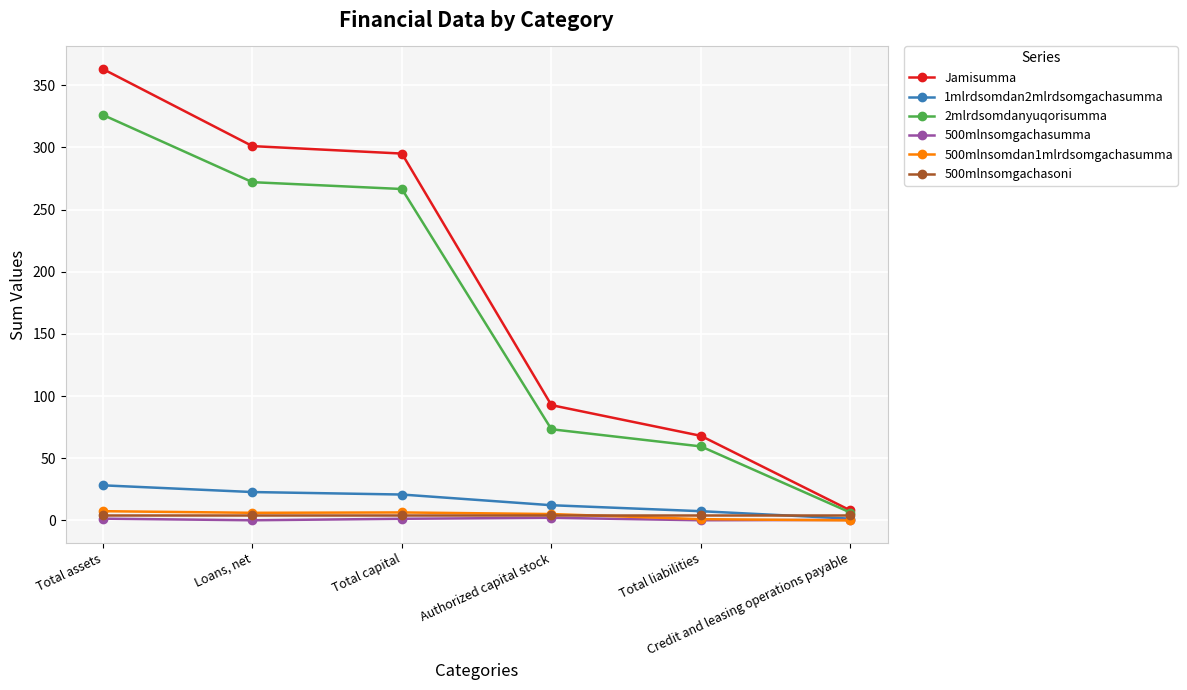

Which series has the widest spread of values?

Jamisumma